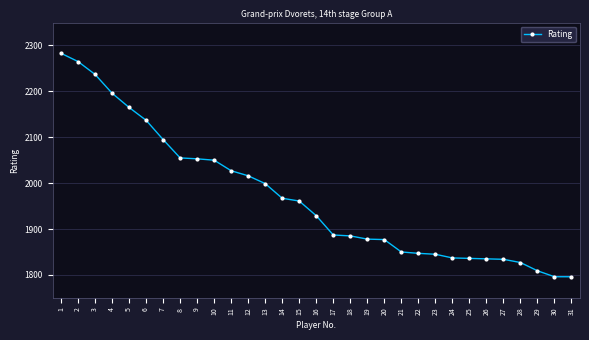

Which has a higher value, 29 or 24?

24